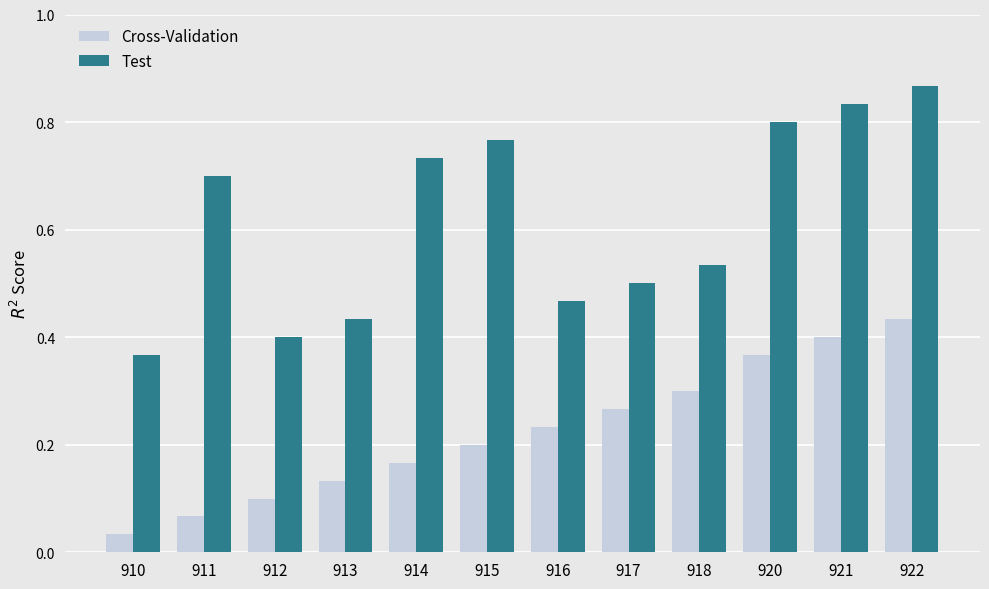

What is the sum of all Test values?

7.4